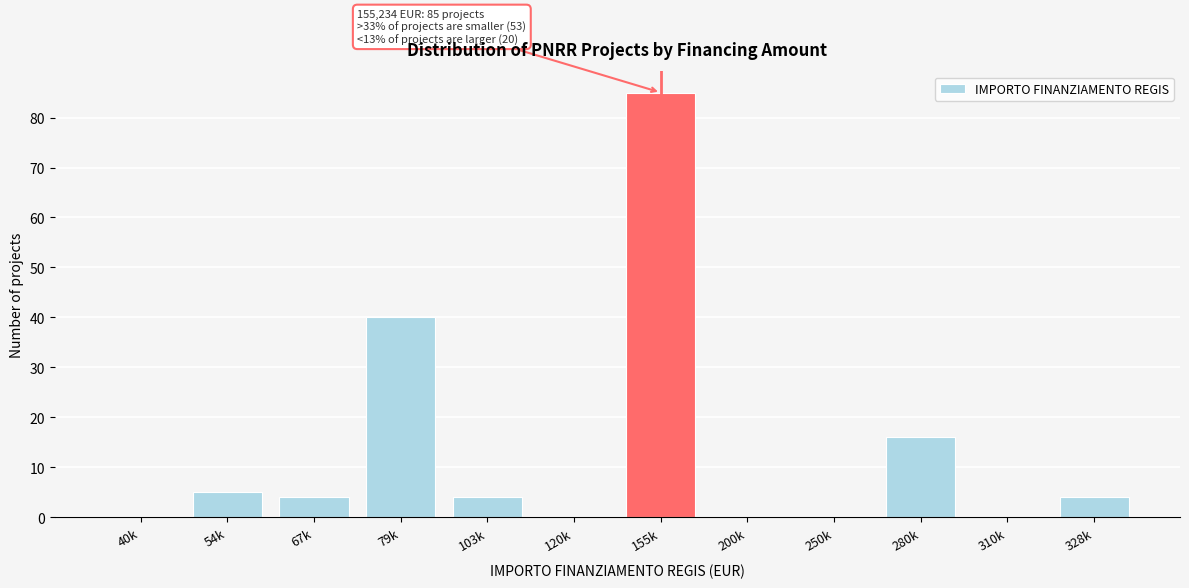

Reading left to right, list all the values displayed in this chart.

40k=0	54k=5	67k=4	79k=40	103k=4	120k=0	155k=85	200k=0	250k=0	280k=16	310k=0	328k=4